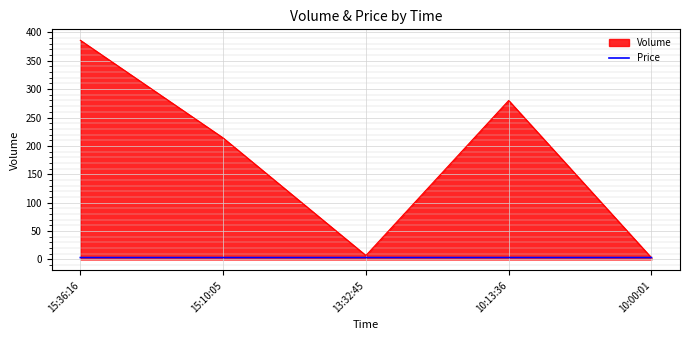

List the series in order of their overall mean, highest first.

Volume, Price